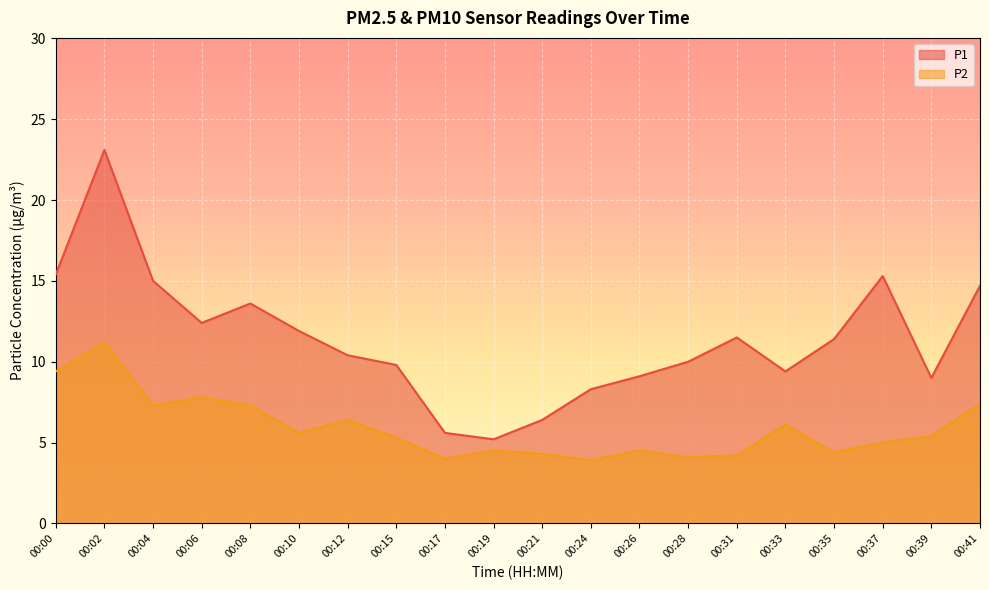

How many interior local peaks does the P2 series have?

6